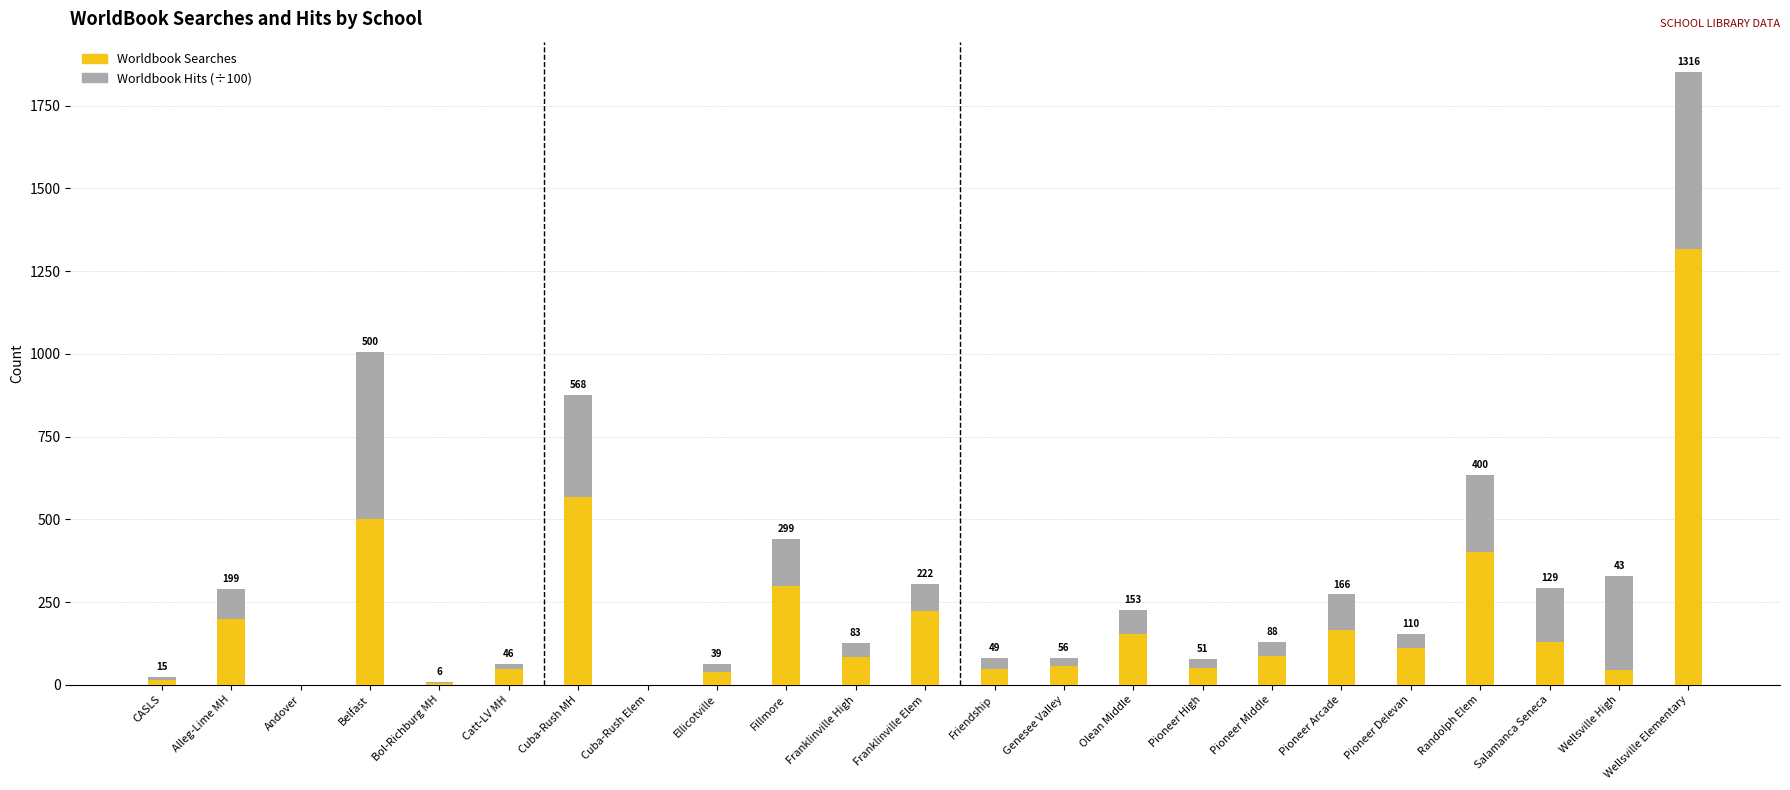

Are the bars grouped side by side (vs. stacked)?

No